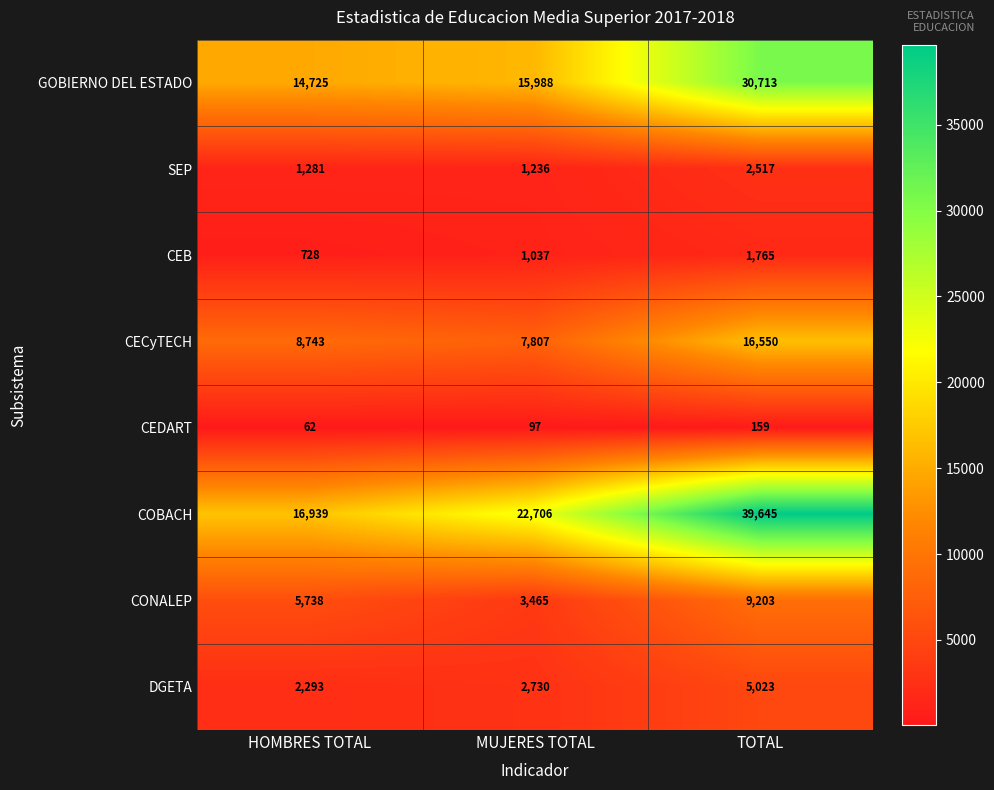

At how many categories does at least one series exceed 37657?

1